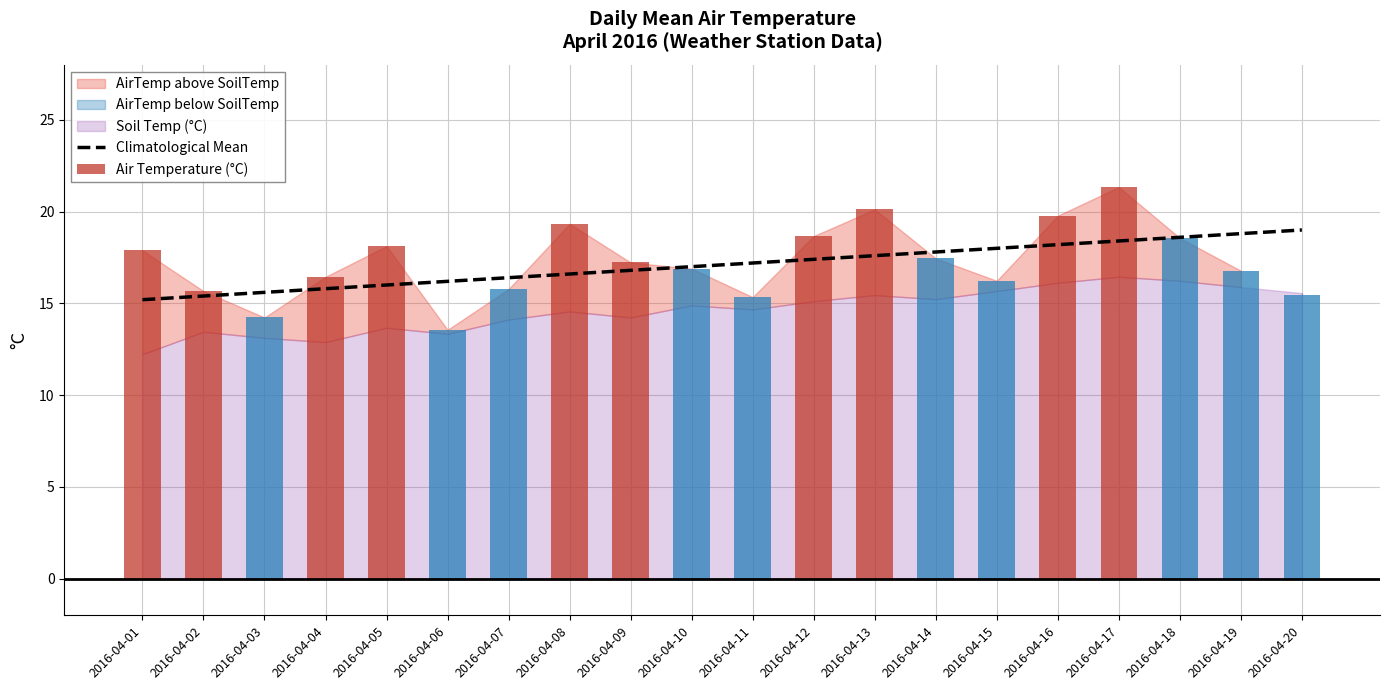

What is the value of the Air Temperature (°C) bar at the 8th from the left?

19.3